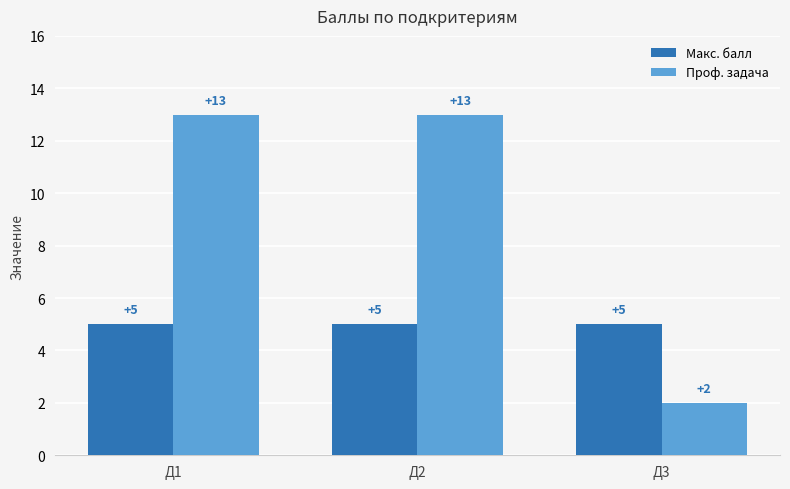

What is the average value of the Макс. балл series?

5